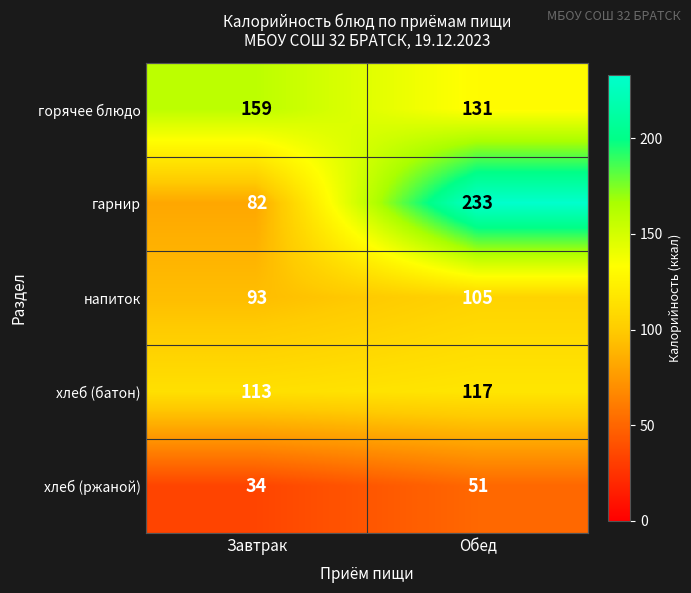

Reading right to left, transcribe all the data shown in this chart.

горячее блюдо: 131	159
гарнир: 233	82
напиток: 105	93
хлеб (батон): 117	113
хлеб (ржаной): 51	34